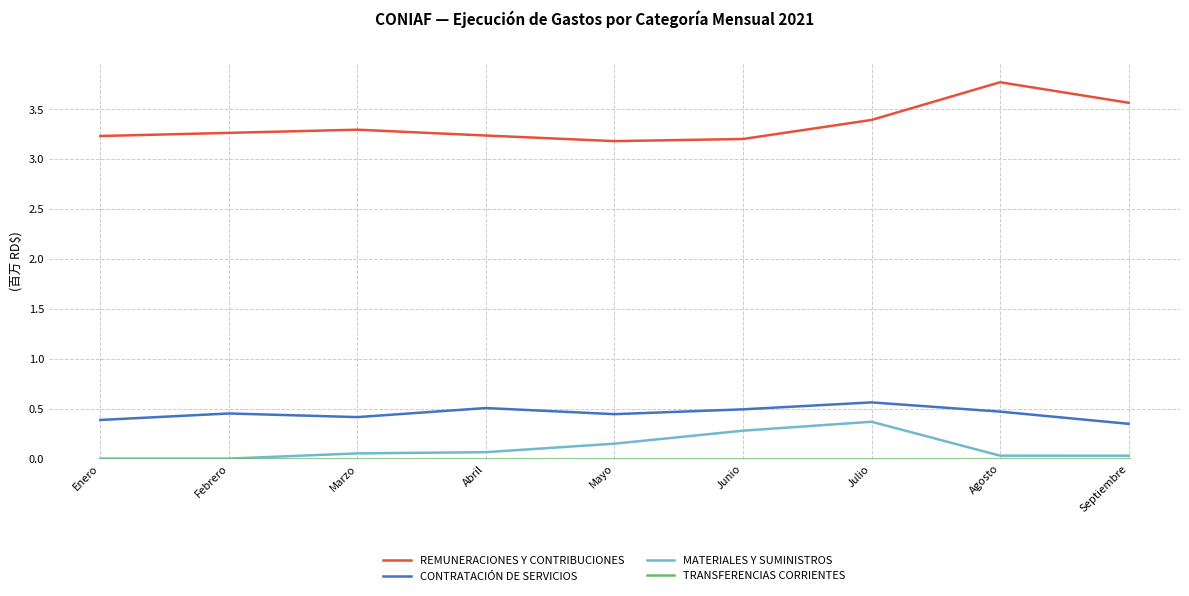

Which series has the largest total across all categories?

REMUNERACIONES Y CONTRIBUCIONES